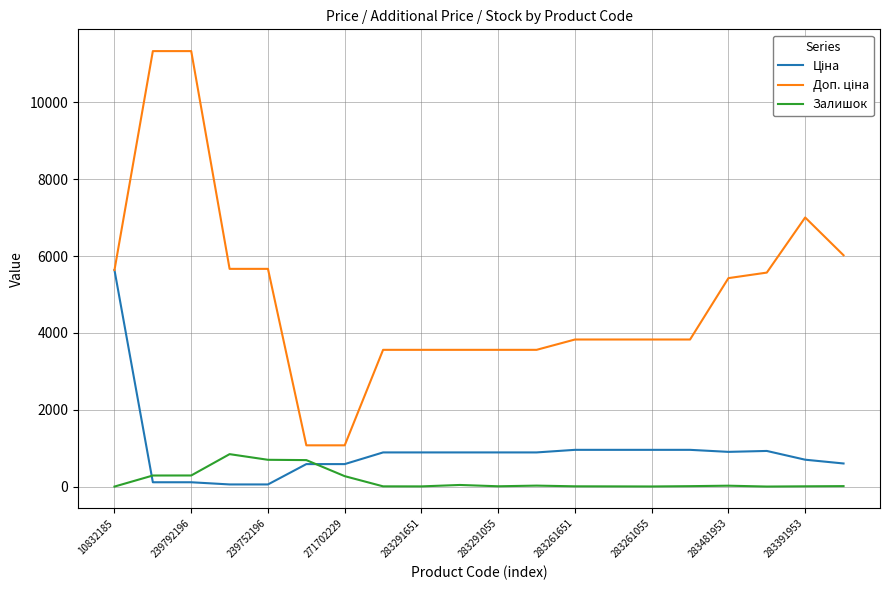

How many lines are shown in the chart?

3